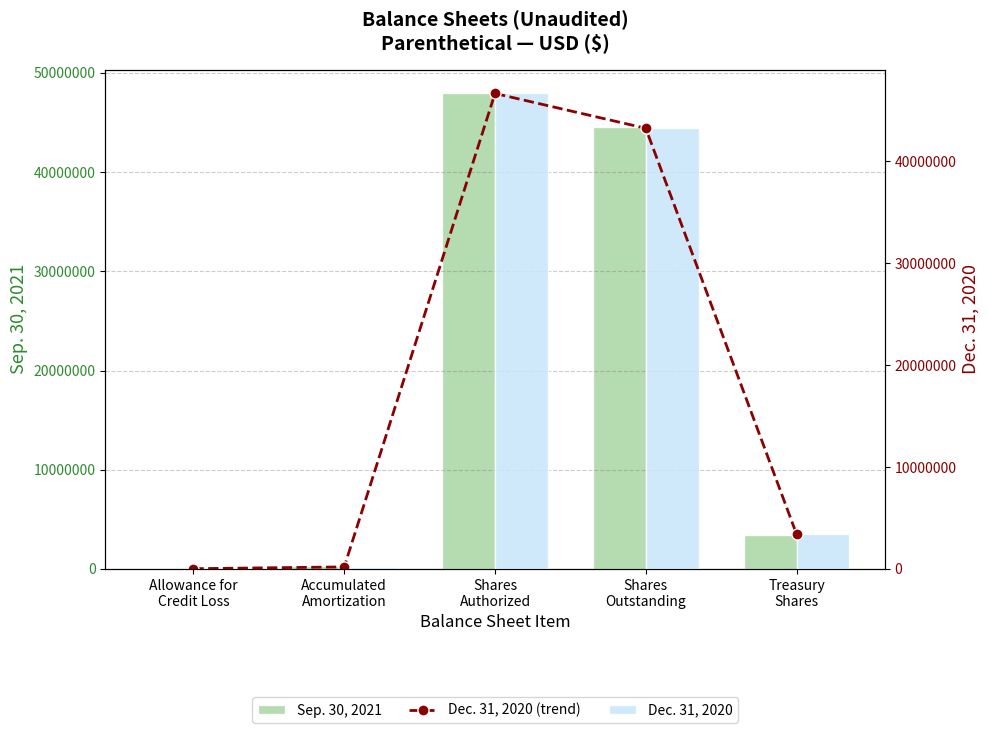

At Shares
Outstanding, list the series in order from largest to smallest.

Sep. 30, 2021, Dec. 31, 2020 (trend), Dec. 31, 2020